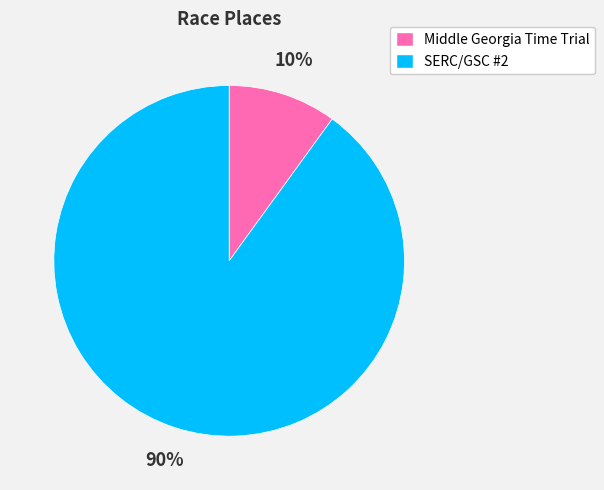

True or false: SERC/GSC #2 accounts for 99% of the total.

False